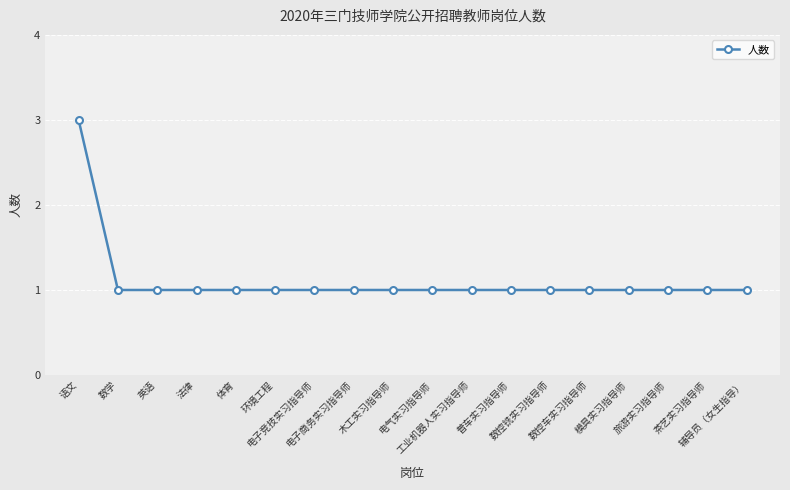

What is the value of the 16th point from the left?

1